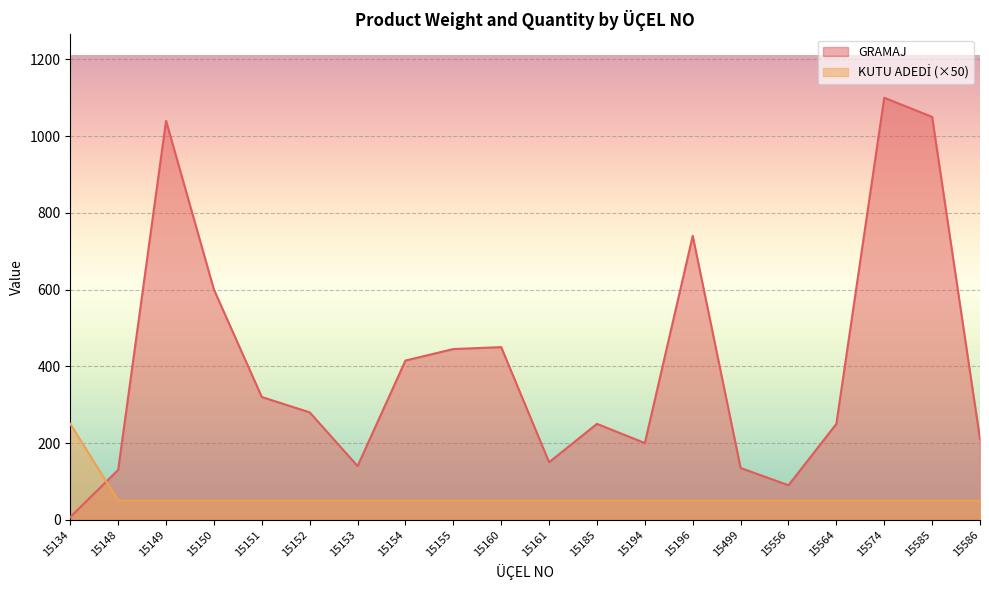

Rank the categories by GRAMAJ value from highest to lowest.

15574, 15585, 15149, 15196, 15150, 15160, 15155, 15154, 15151, 15152, 15185, 15564, 15586, 15194, 15161, 15153, 15499, 15148, 15556, 15134